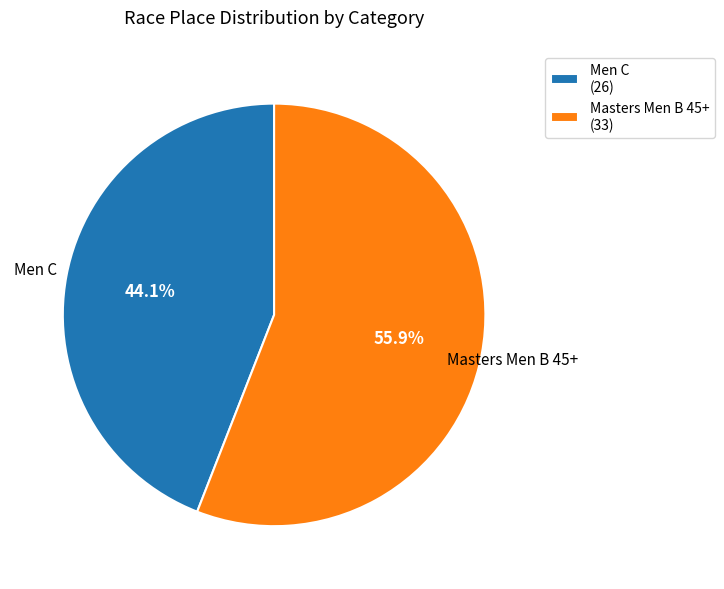

What is the largest slice in the pie chart?

Masters Men B 45+